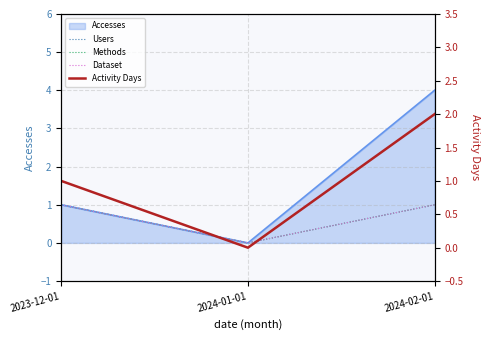

How many Dataset values are between 0 and 1?

3